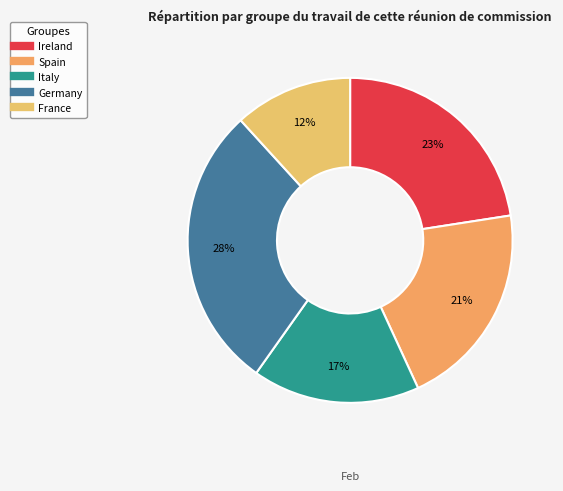

Count the number of slices in the pie.

5